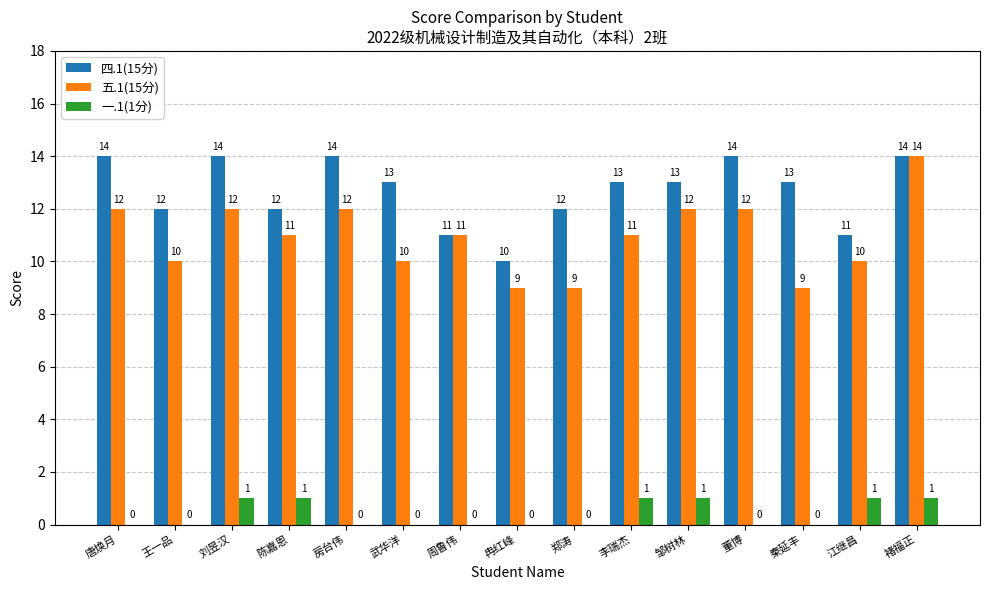

Reading left to right, list all the values displayed in this chart.

四.1(15分): 14	12	14	12	14	13	11	10	12	13	13	14	13	11	14
五.1(15分): 12	10	12	11	12	10	11	9	9	11	12	12	9	10	14
一.1(1分): 0	0	1	1	0	0	0	0	0	1	1	0	0	1	1